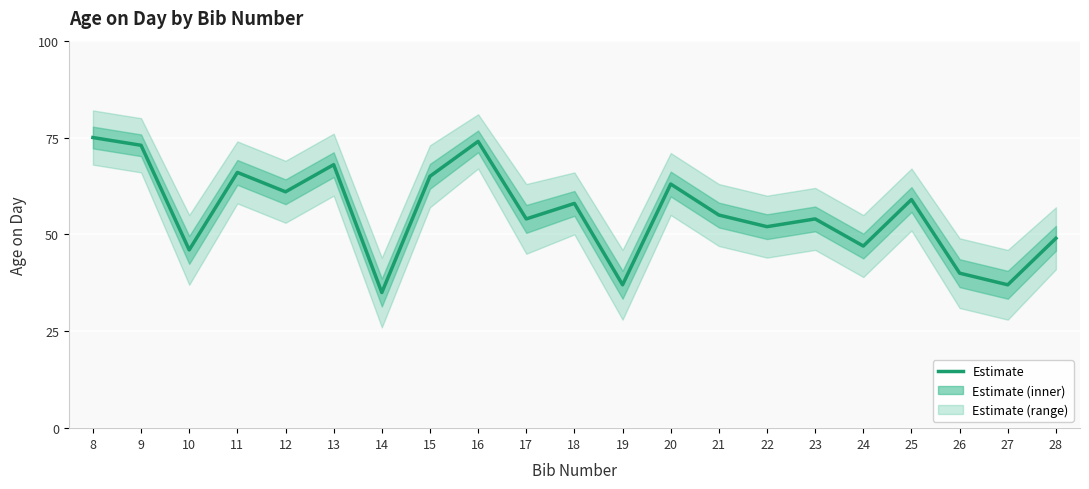

How many interior local peaks (higher than both neighbors) does the data have?

7